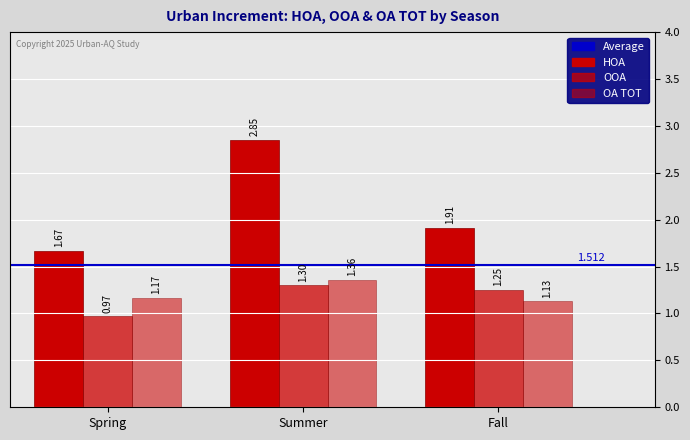

Are the bars horizontal?

No